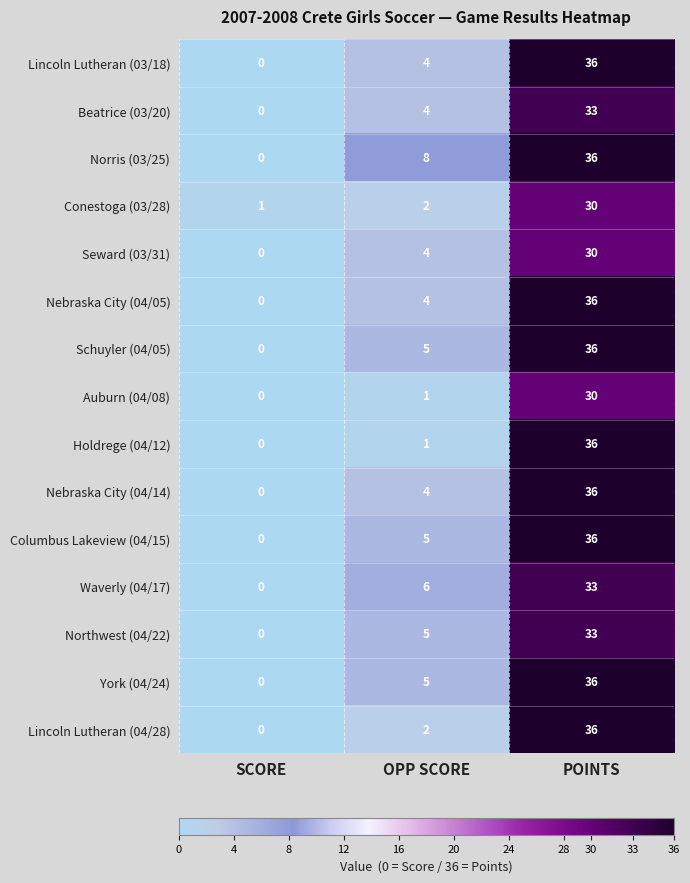

List the labels in order of Conestoga (03/28) value, largest first.

POINTS, OPP SCORE, SCORE